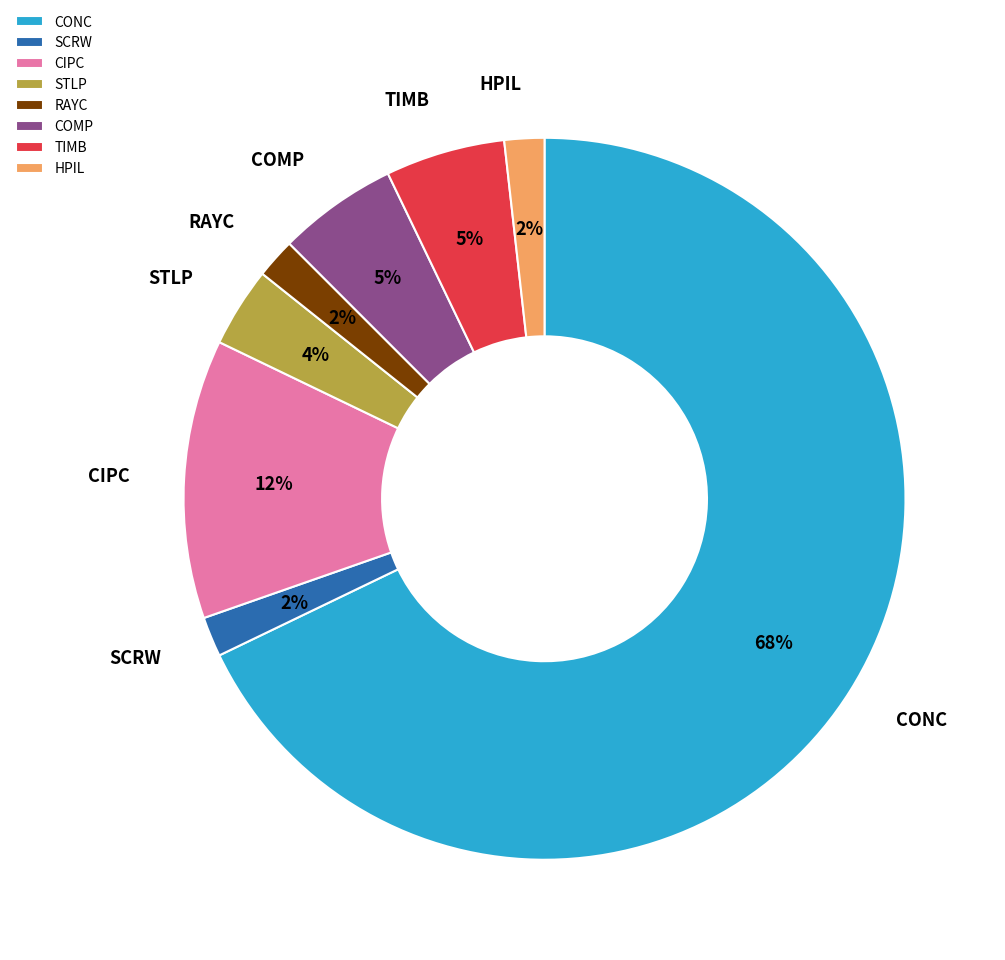

True or false: CIPC accounts for 3% of the total.

False